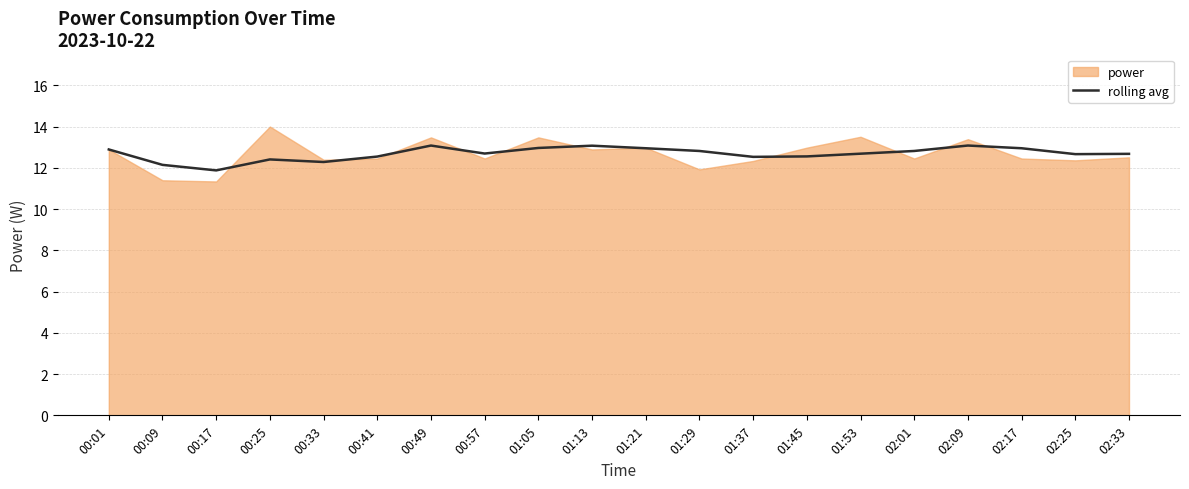

What is the minimum value for rolling avg?

11.9